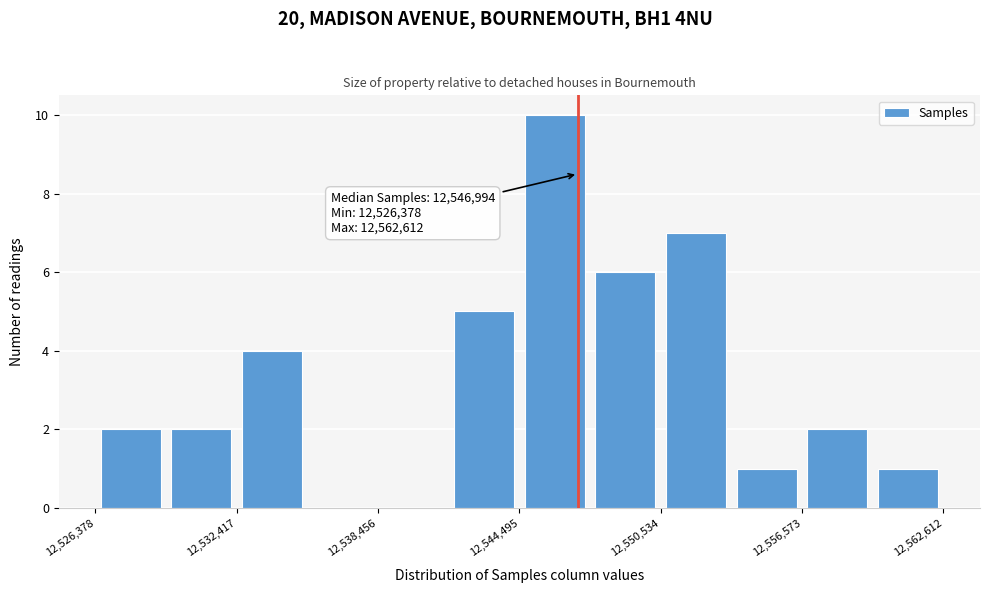

Around what value on the x-axis is the tallest bar? Give the approximate position of its centre, as read against the axis.

12546000